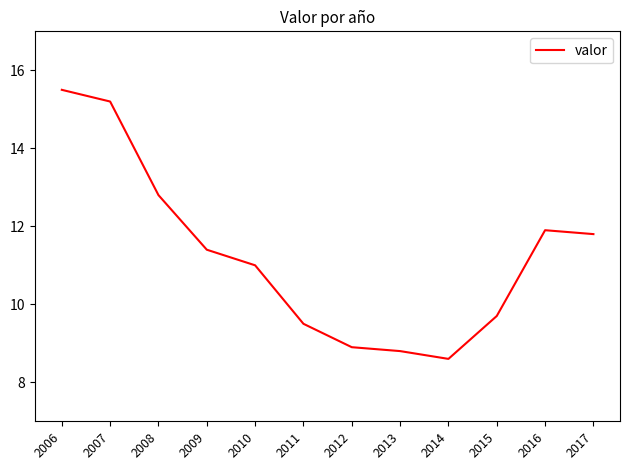

How many lines are shown in the chart?

1